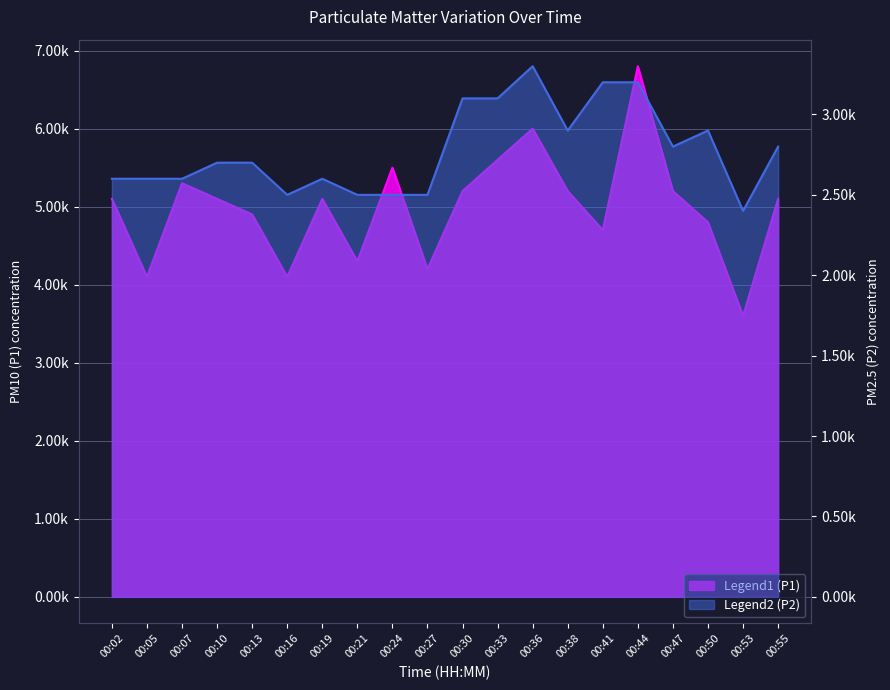

At how many categories does at least one series exceed 5803?

2